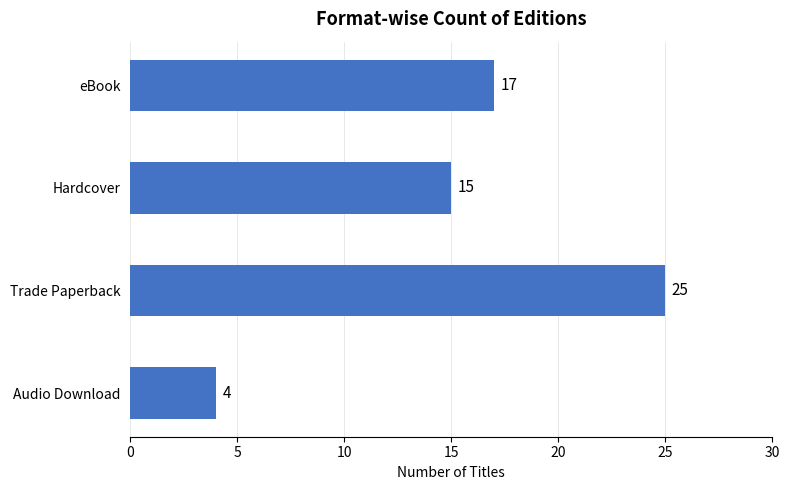

At which category does the chart reach its peak across all series?

Trade Paperback